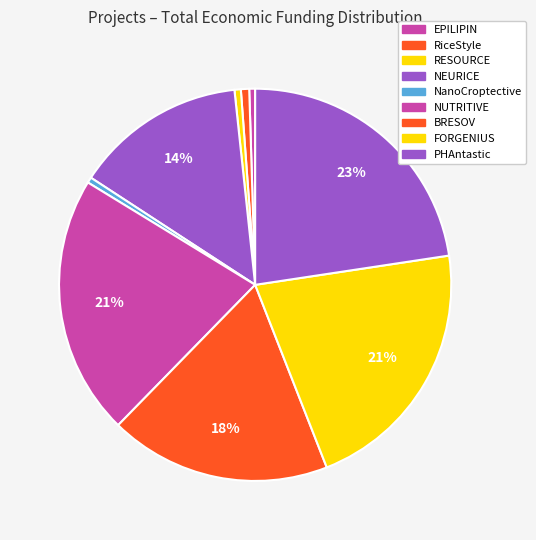

What percentage is the FORGENIUS slice, to the nearest percent?

21%